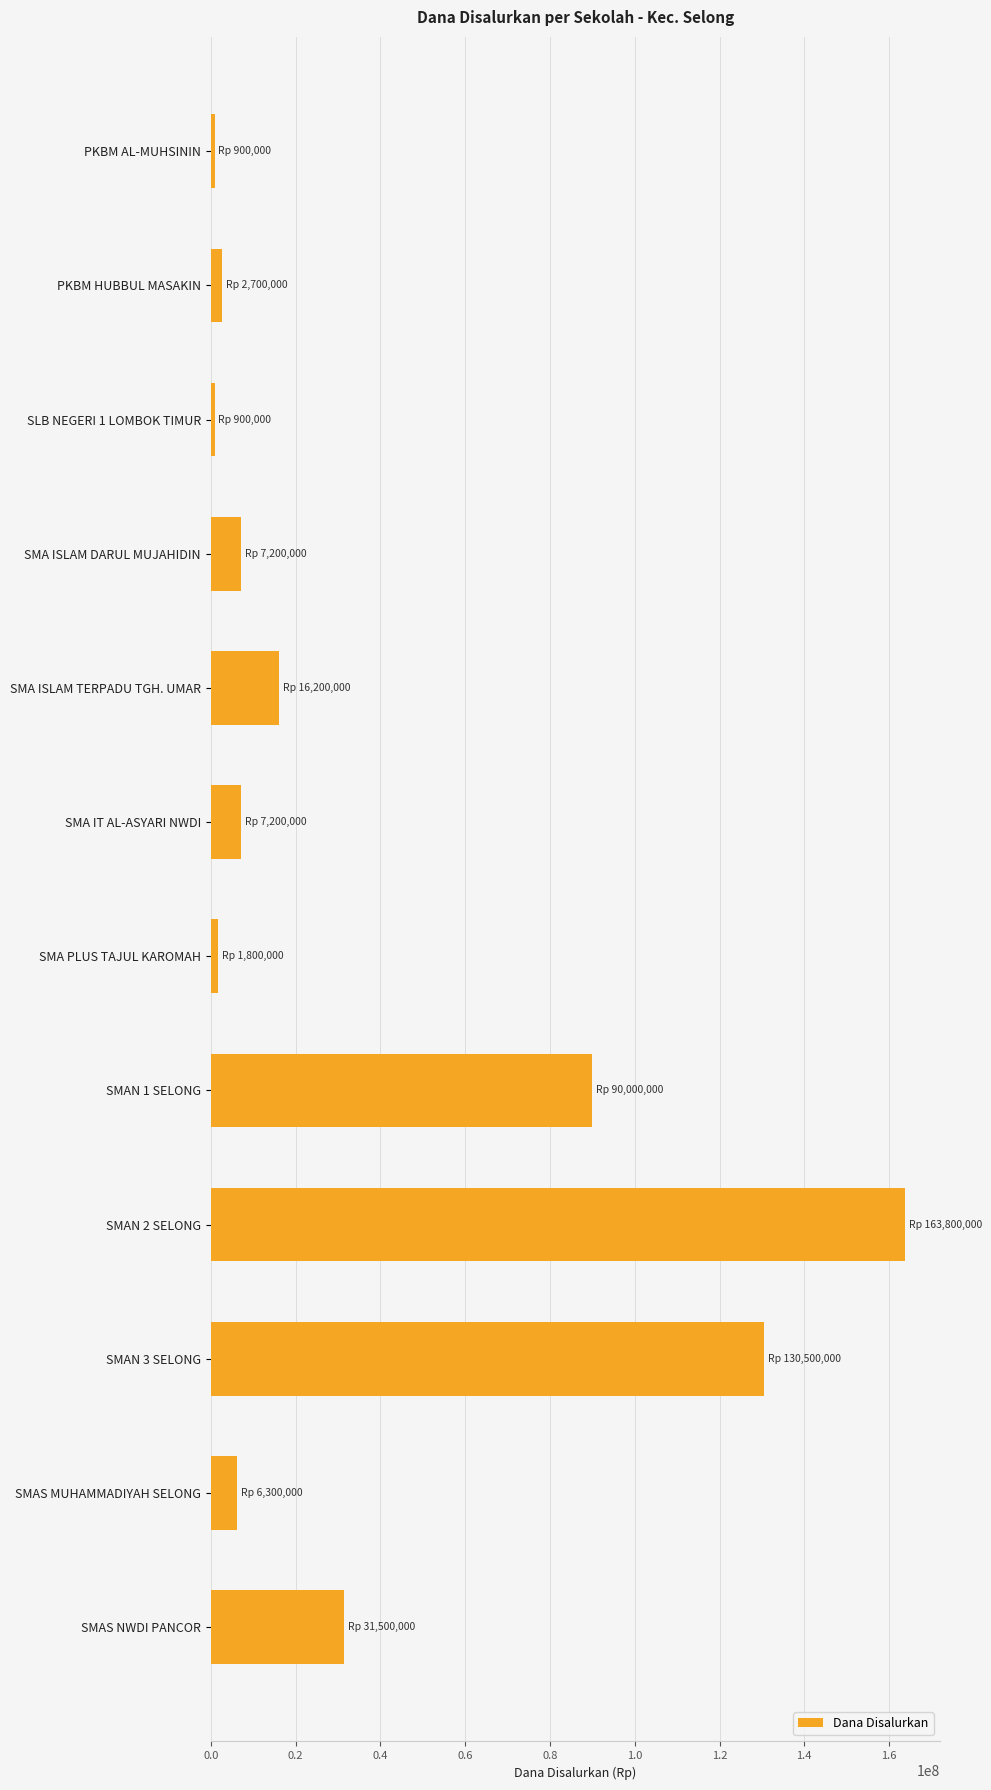

Reading top to bottom, transcribe all the data shown in this chart.

PKBM AL-MUHSININ=900000	PKBM HUBBUL MASAKIN=2700000	SLB NEGERI 1 LOMBOK TIMUR=900000	SMA ISLAM DARUL MUJAHIDIN=7200000	SMA ISLAM TERPADU TGH. UMAR=16200000	SMA IT AL-ASYARI NWDI=7200000	SMA PLUS TAJUL KAROMAH=1800000	SMAN 1 SELONG=90000000	SMAN 2 SELONG=163800000	SMAN 3 SELONG=130500000	SMAS MUHAMMADIYAH SELONG=6300000	SMAS NWDI PANCOR=31500000